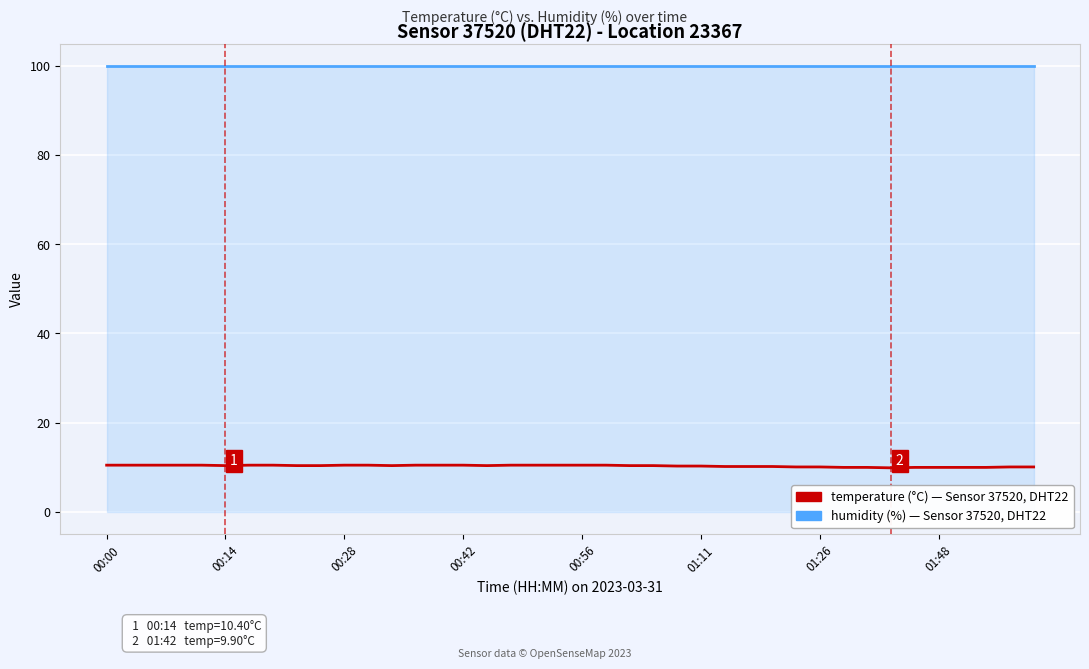

What is the minimum value shown in the chart?

9.9